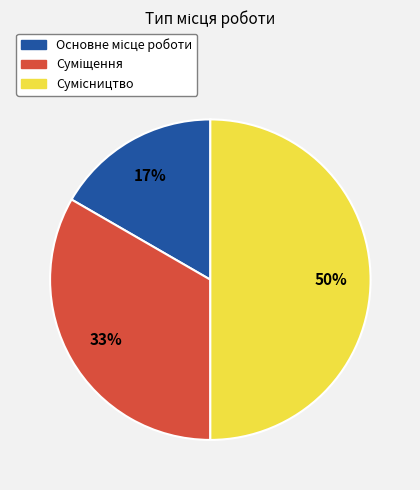

To the nearest percent, what is the difference between the largest and smallest slice percentages?

33%